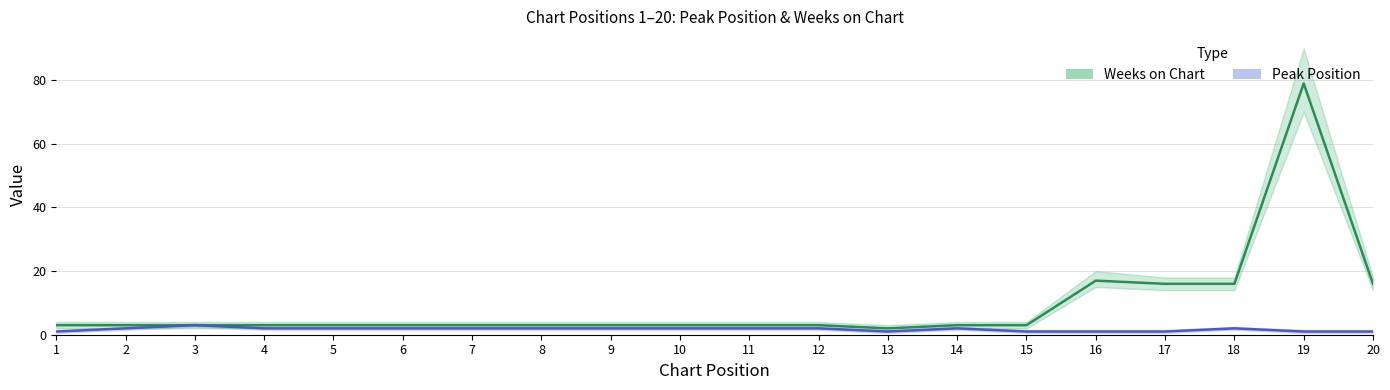

Rank the series at 15 from lowest to highest value.

Peak Position, Weeks on Chart